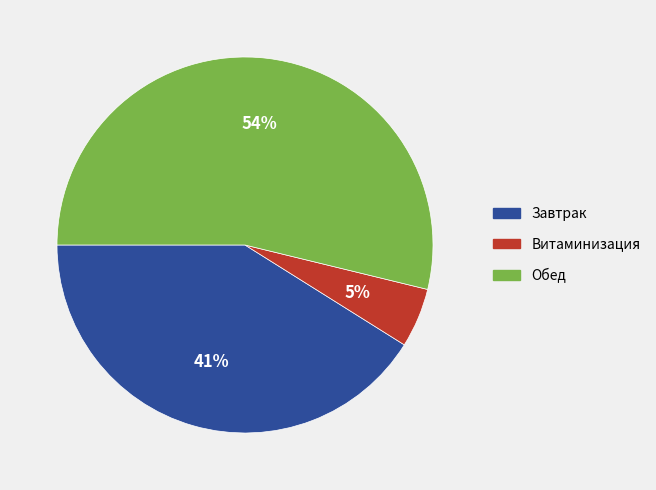

The Витаминизация slice represents 12% of the pie. True or false?

False